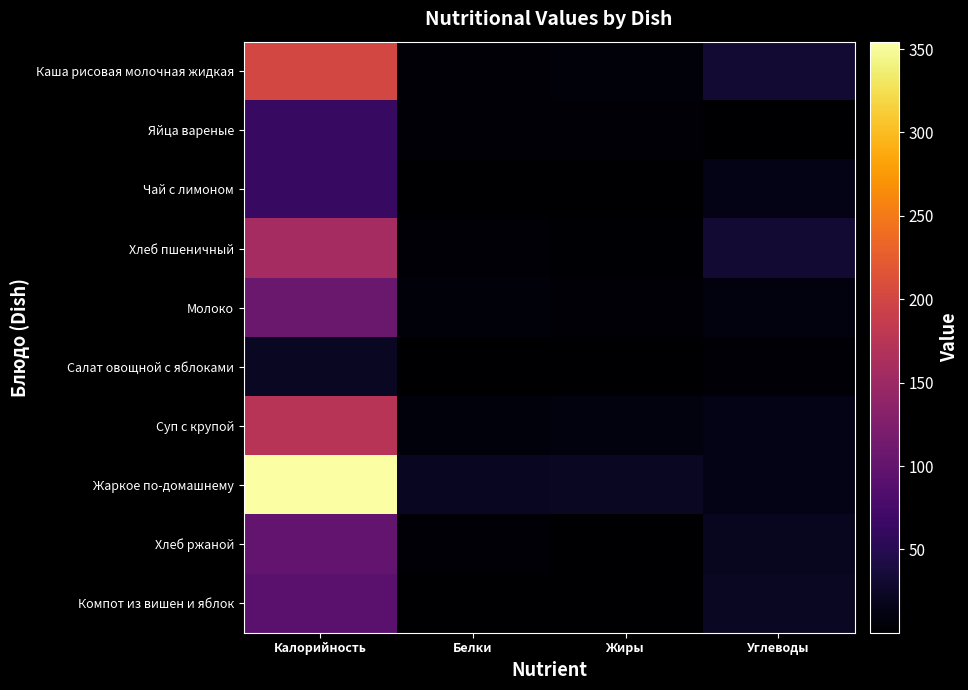

At which category does the chart reach its minimum across all series?

Жиры